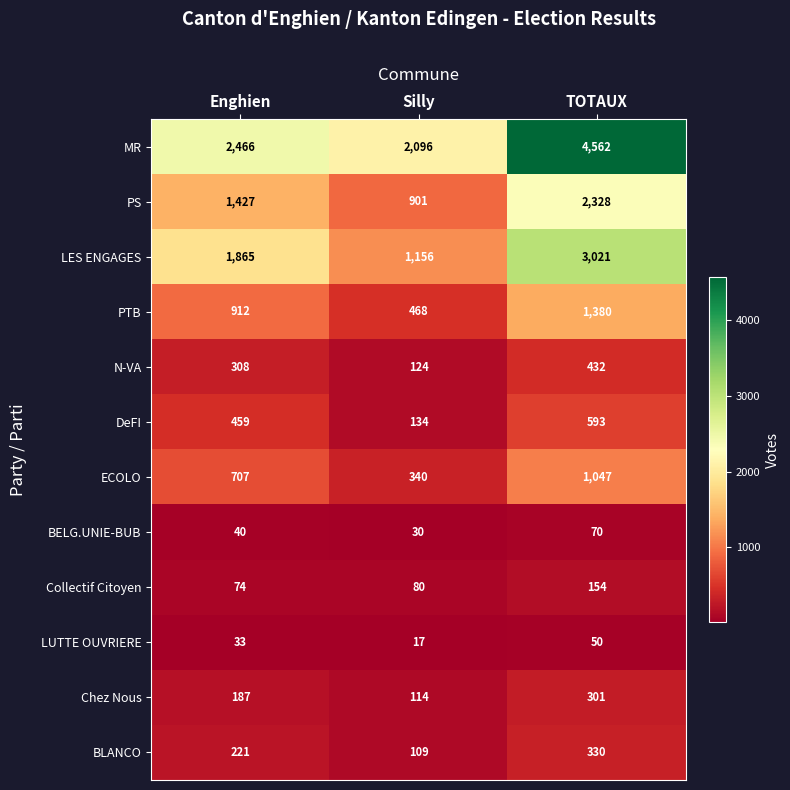

At which category is the sum across all series the highest?

TOTAUX